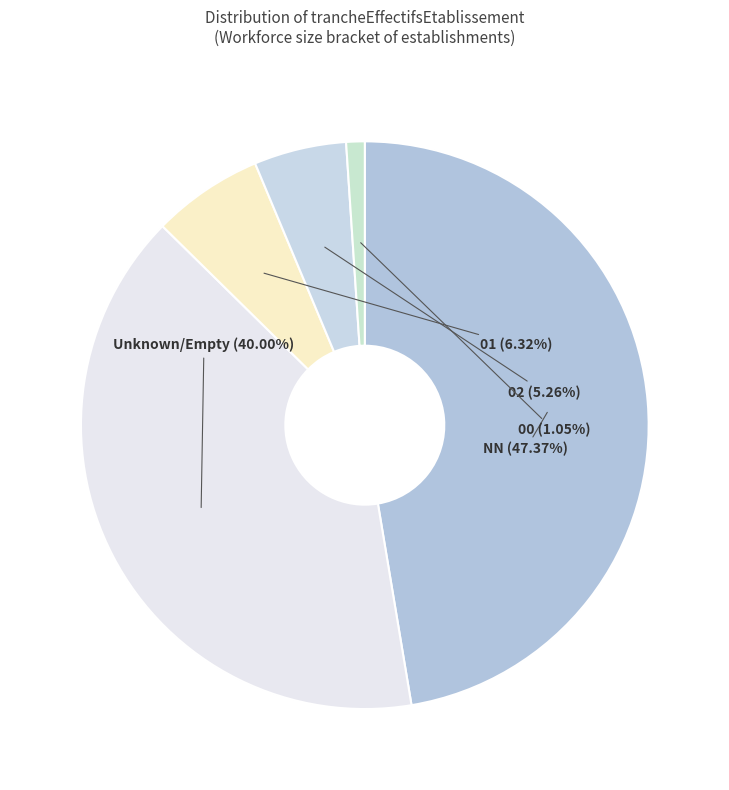

Rank the categories by value from highest to lowest.

NN, Unknown/Empty, 01, 02, 00